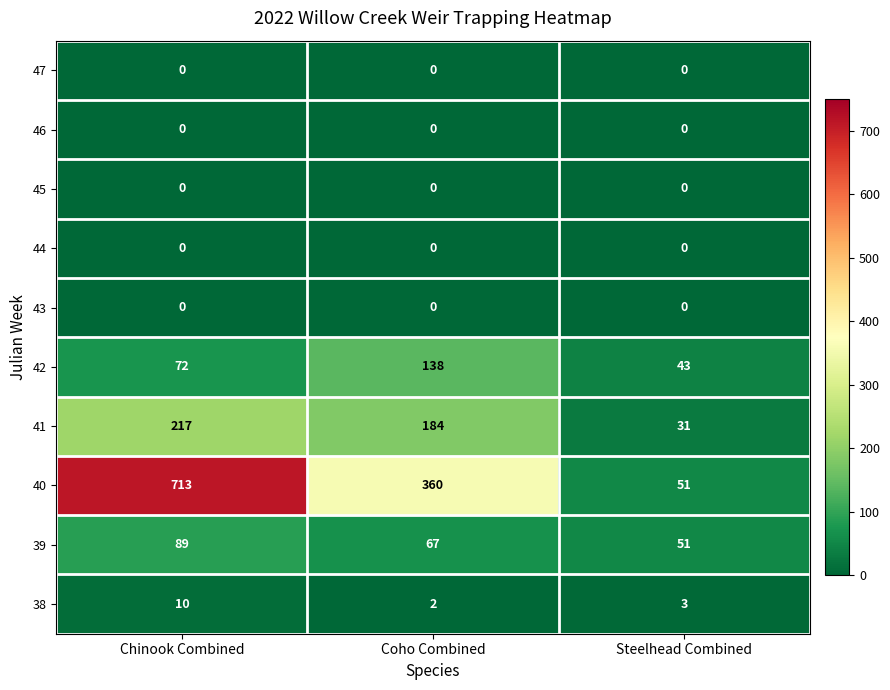

What is the maximum value shown in the chart?

713